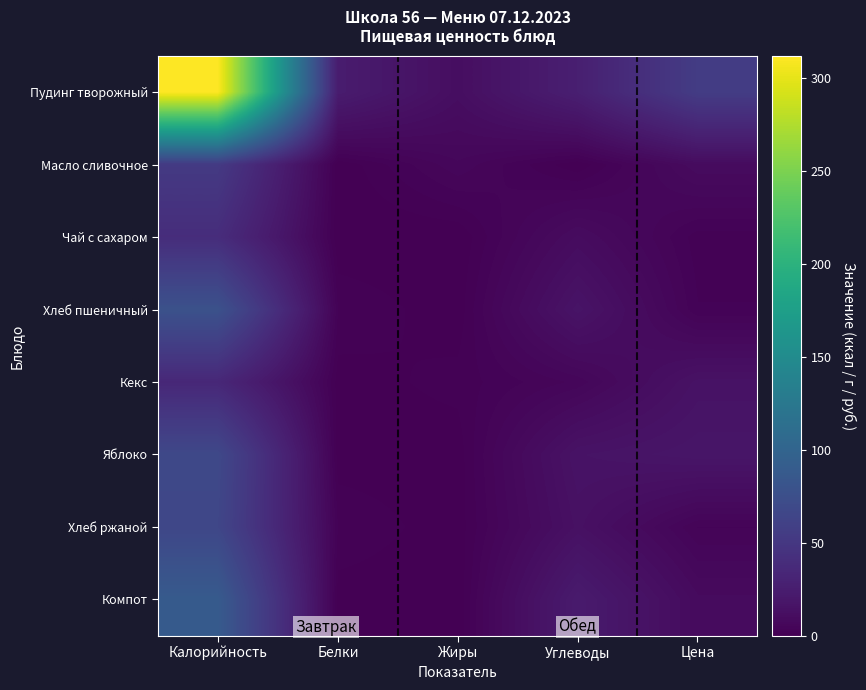

Which label corresponds to the largest value in the chart?

Калорийность